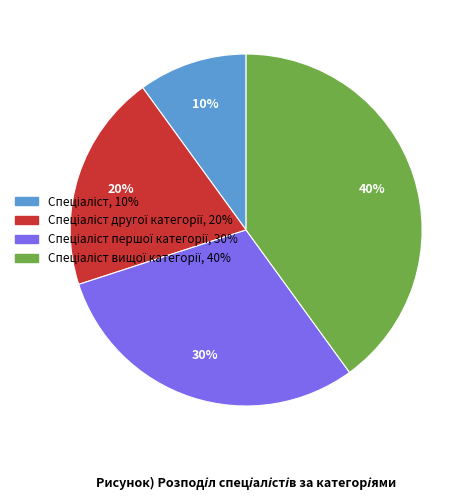

To the nearest percent, what is the average slice percentage?

25%